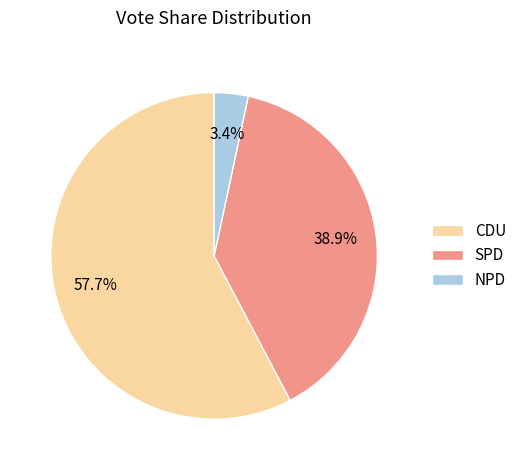

Between CDU and NPD, which is larger?

CDU